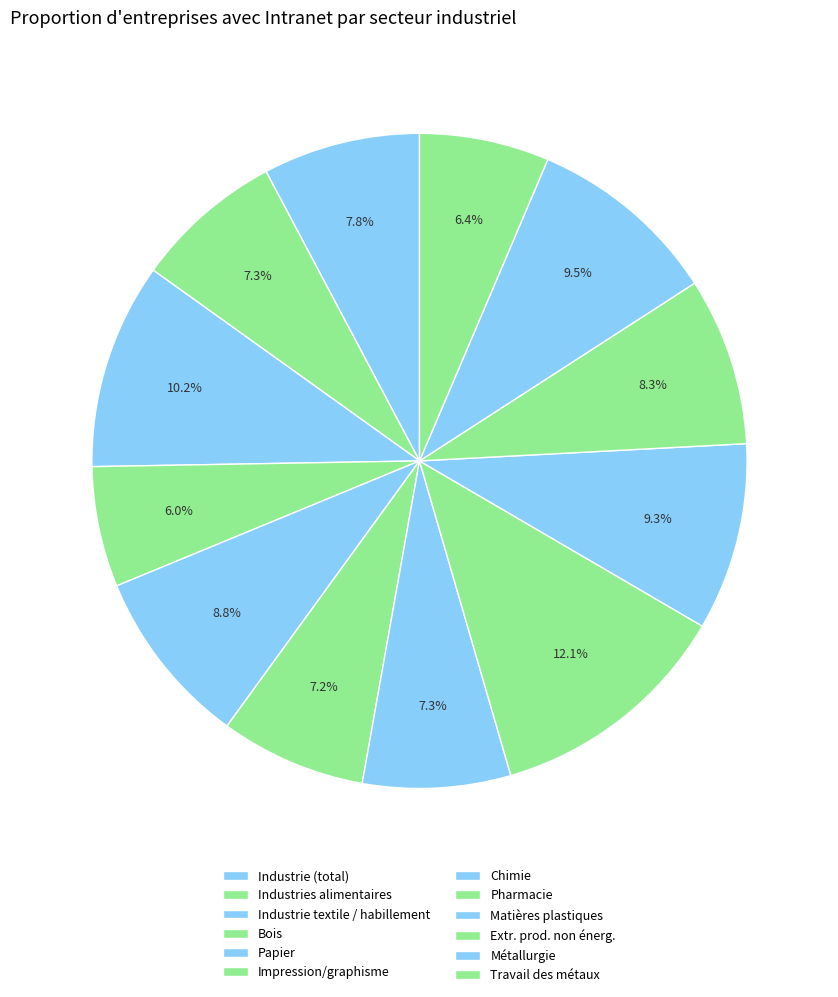

Which slice is the largest?

Pharmacie